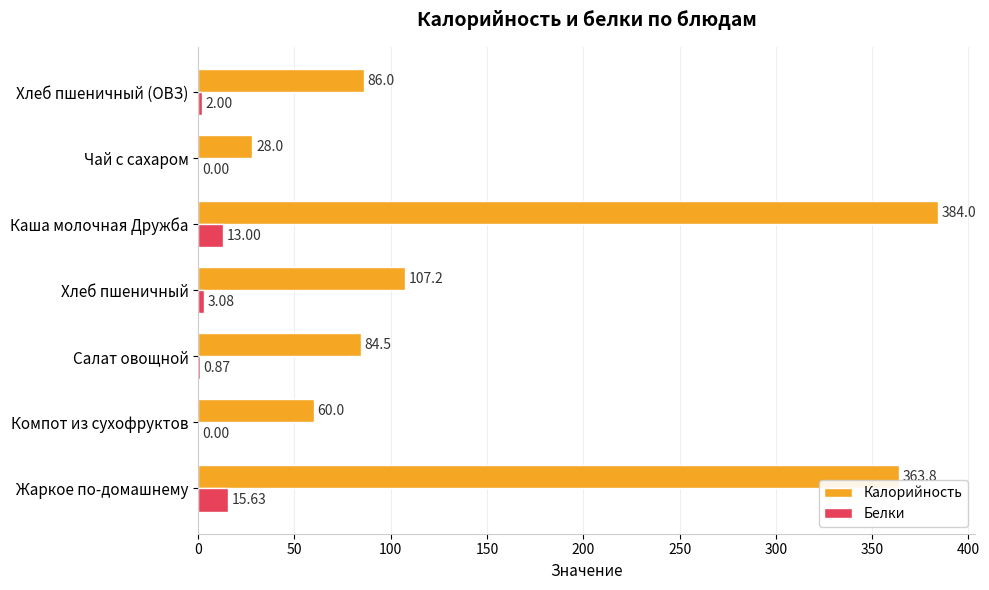

At which category is the sum across all series the highest?

Каша молочная Дружба